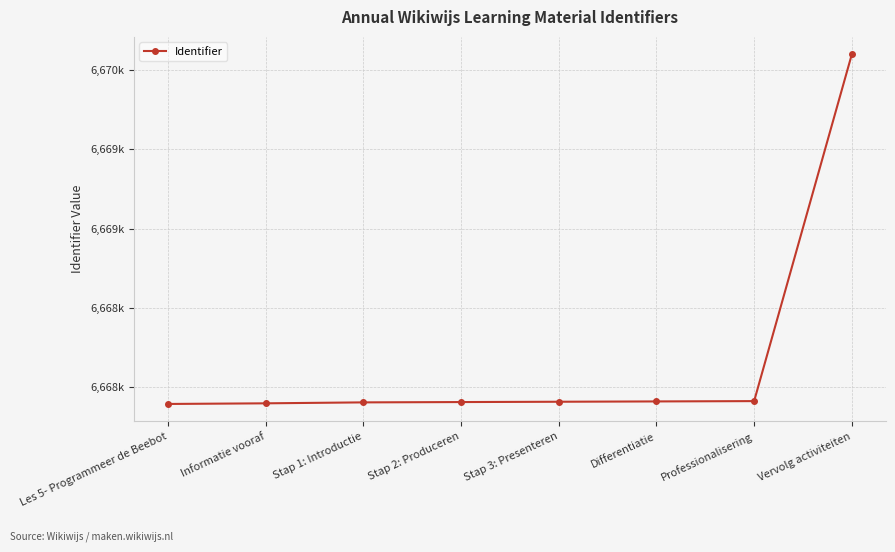

Does the chart have visible grid lines?

Yes